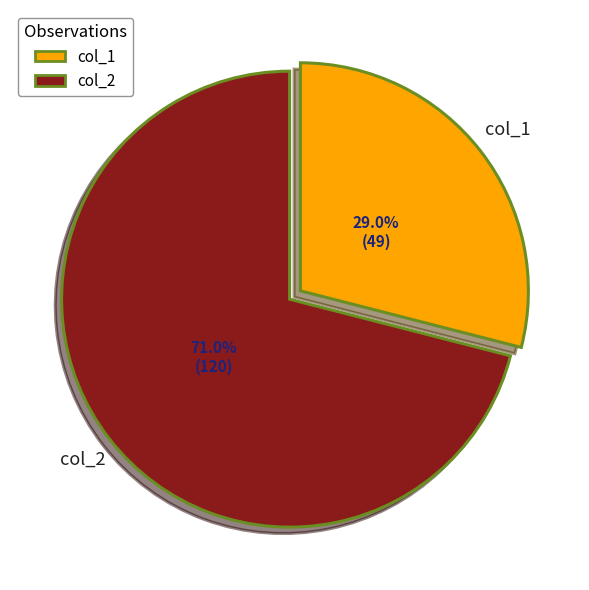

How much of the chart is everything except col_1?

71.0%